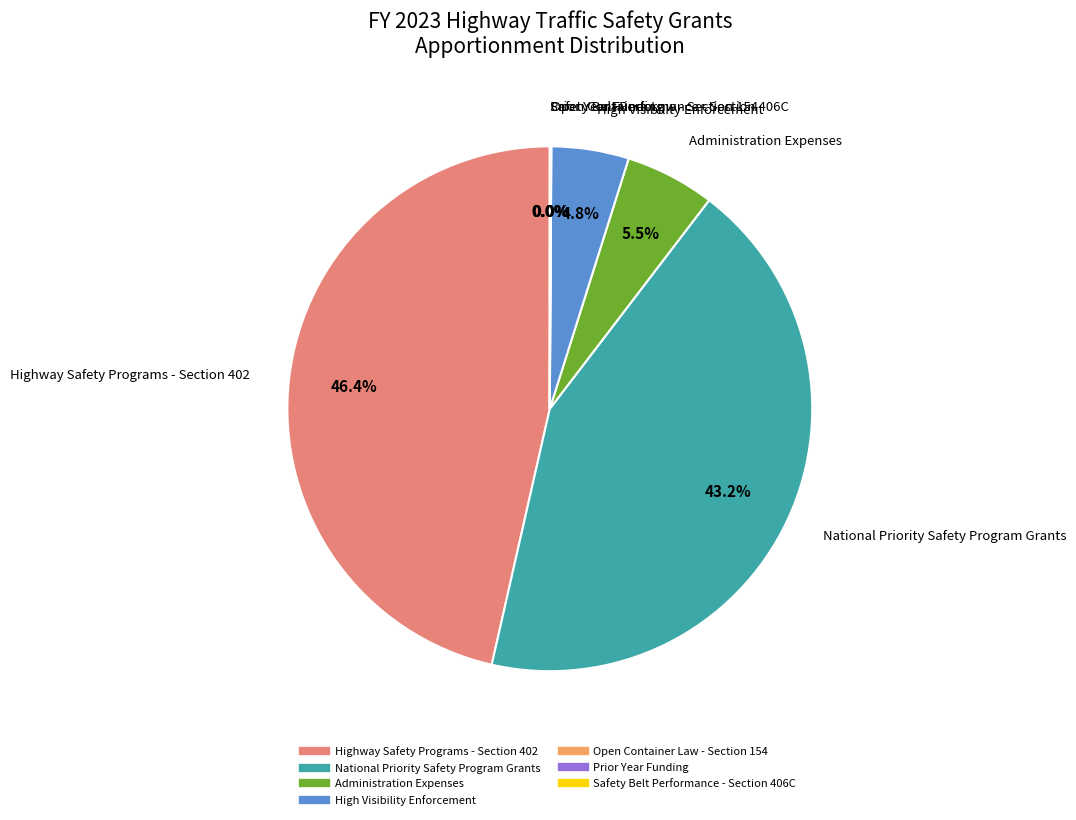

True or false: High Visibility Enforcement accounts for 19% of the total.

False